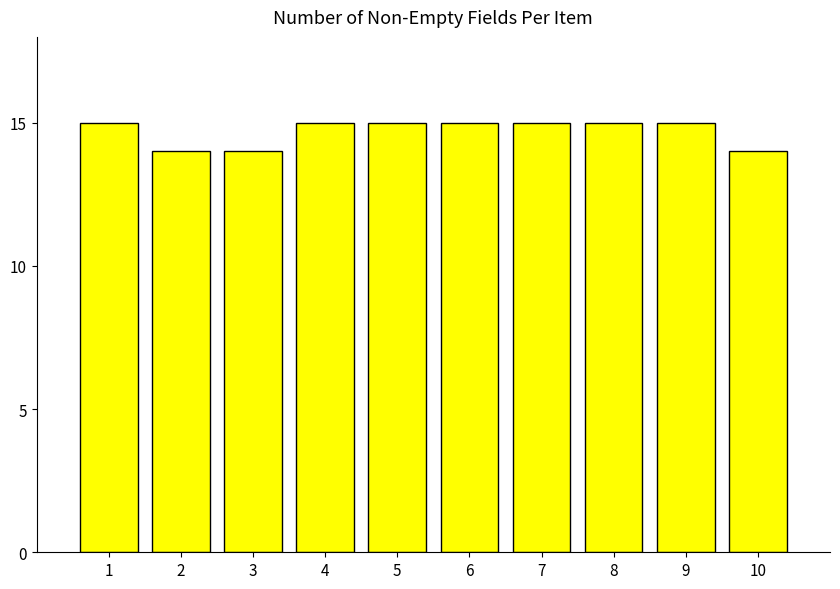

The chart shows a value of 21 at 6. True or false?

False